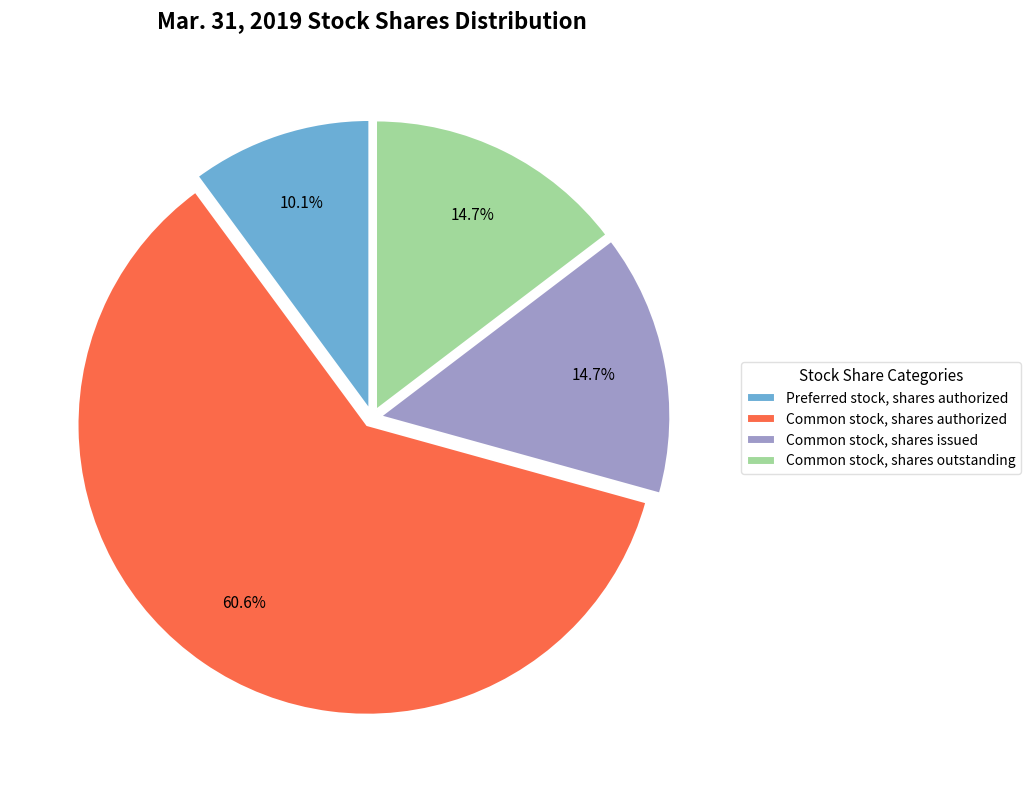

To the nearest percent, what is the difference between the largest and smallest slice percentages?

50%